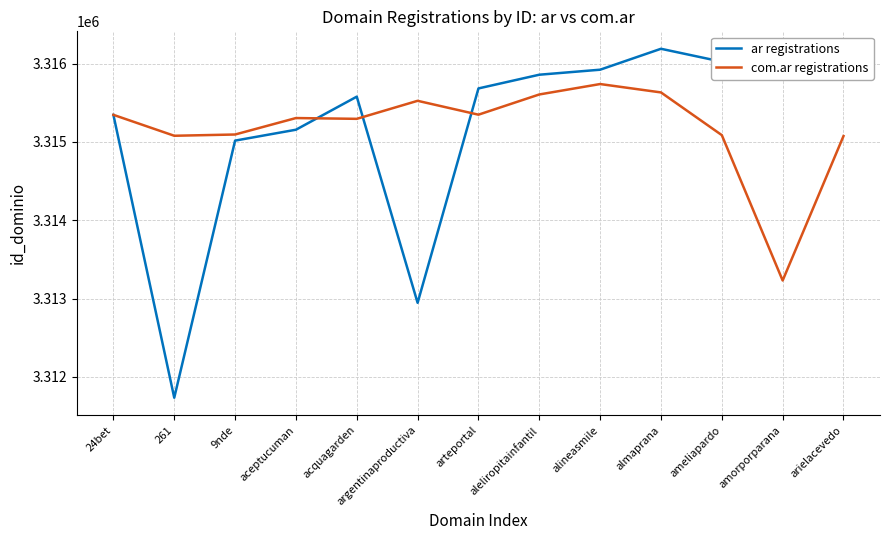

What is the average value of the com.ar registrations series?

3315181